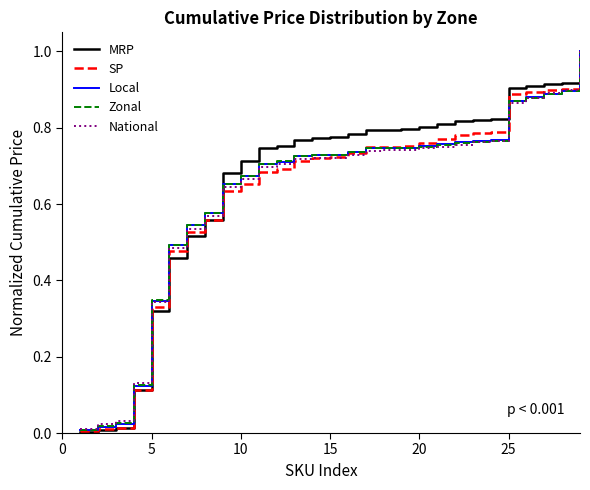

Which series has the largest range (max minus min)?

MRP